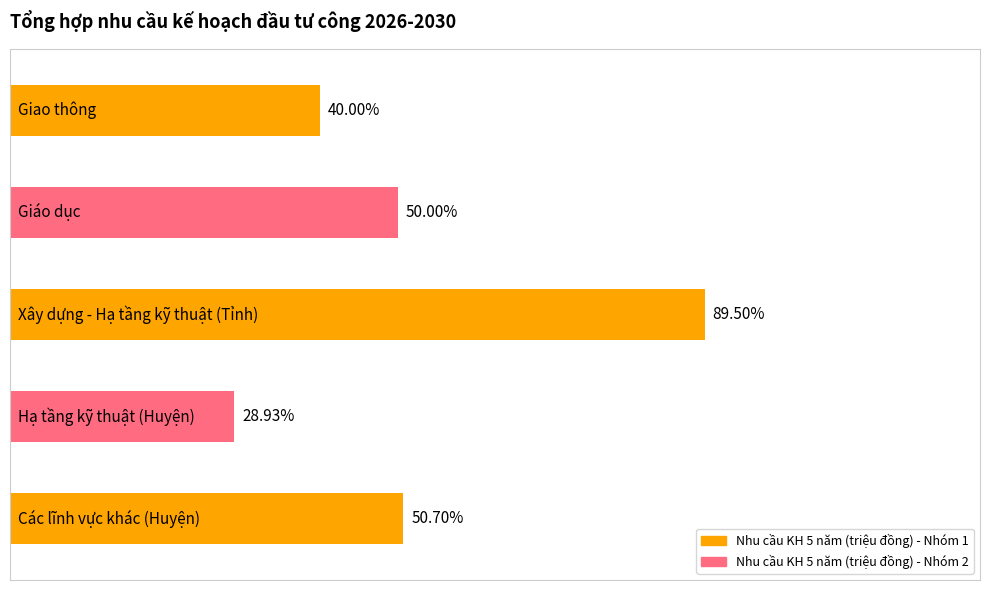

Approximately how many times larger is the value at Xây dựng - Hạ tầng kỹ thuật (Tỉnh) compared to Giao thông?

2.2